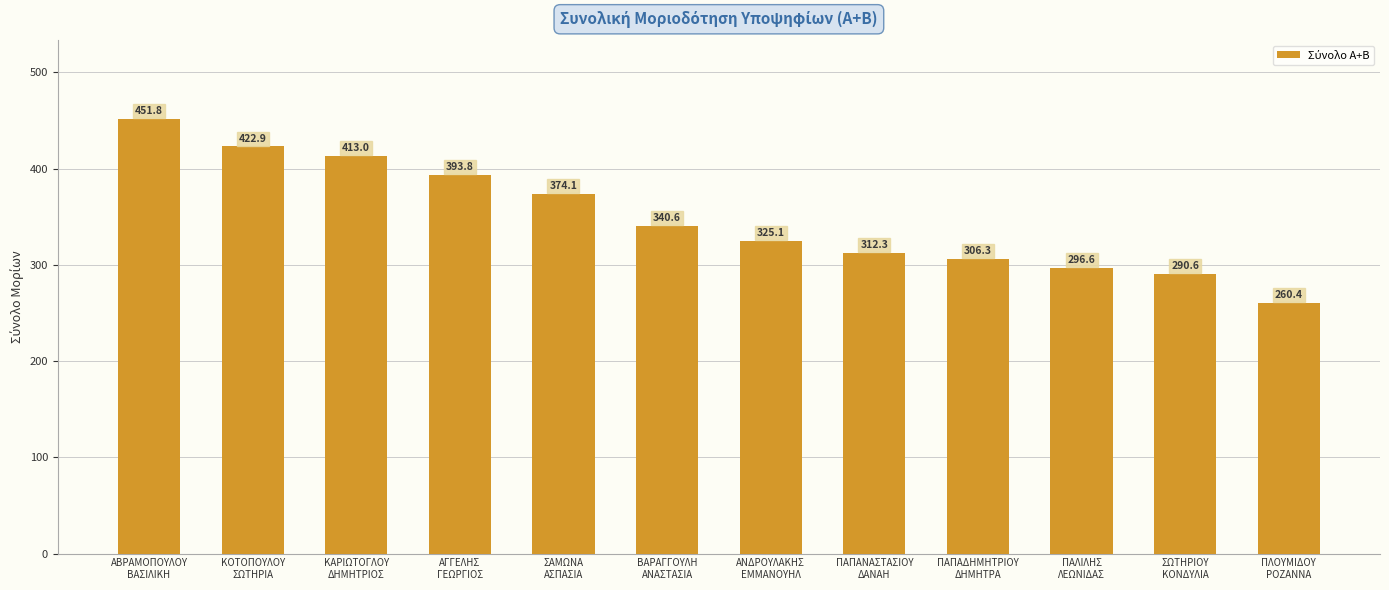

What is the difference between the maximum and minimum values?

191.4